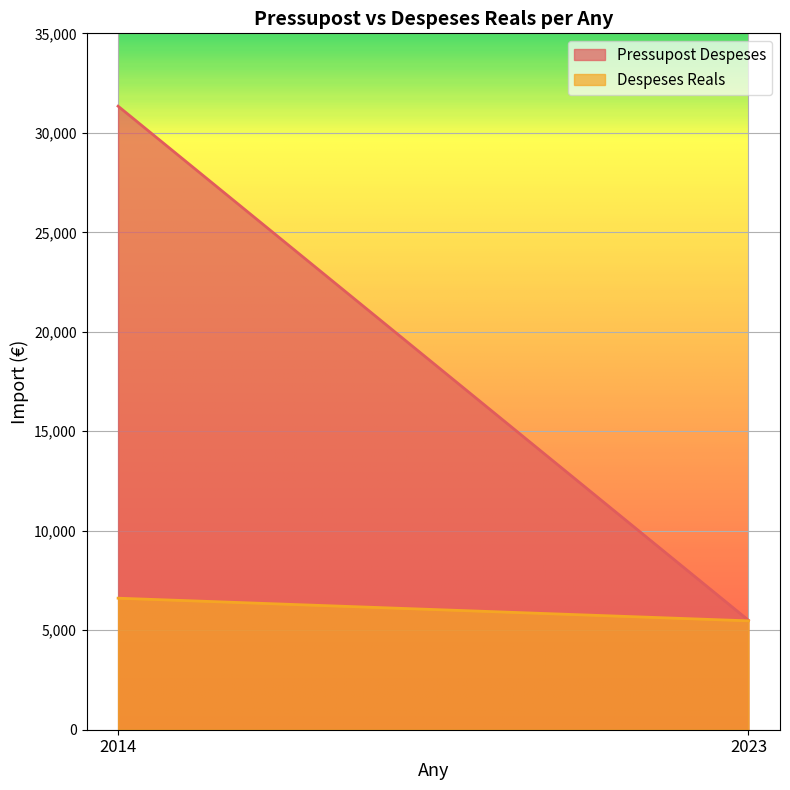

Reading left to right, list all the values displayed in this chart.

Pressupost Despeses: 2014=31338.7	2023=5500.0
Despeses Reals: 2014=6610.6	2023=5472.2